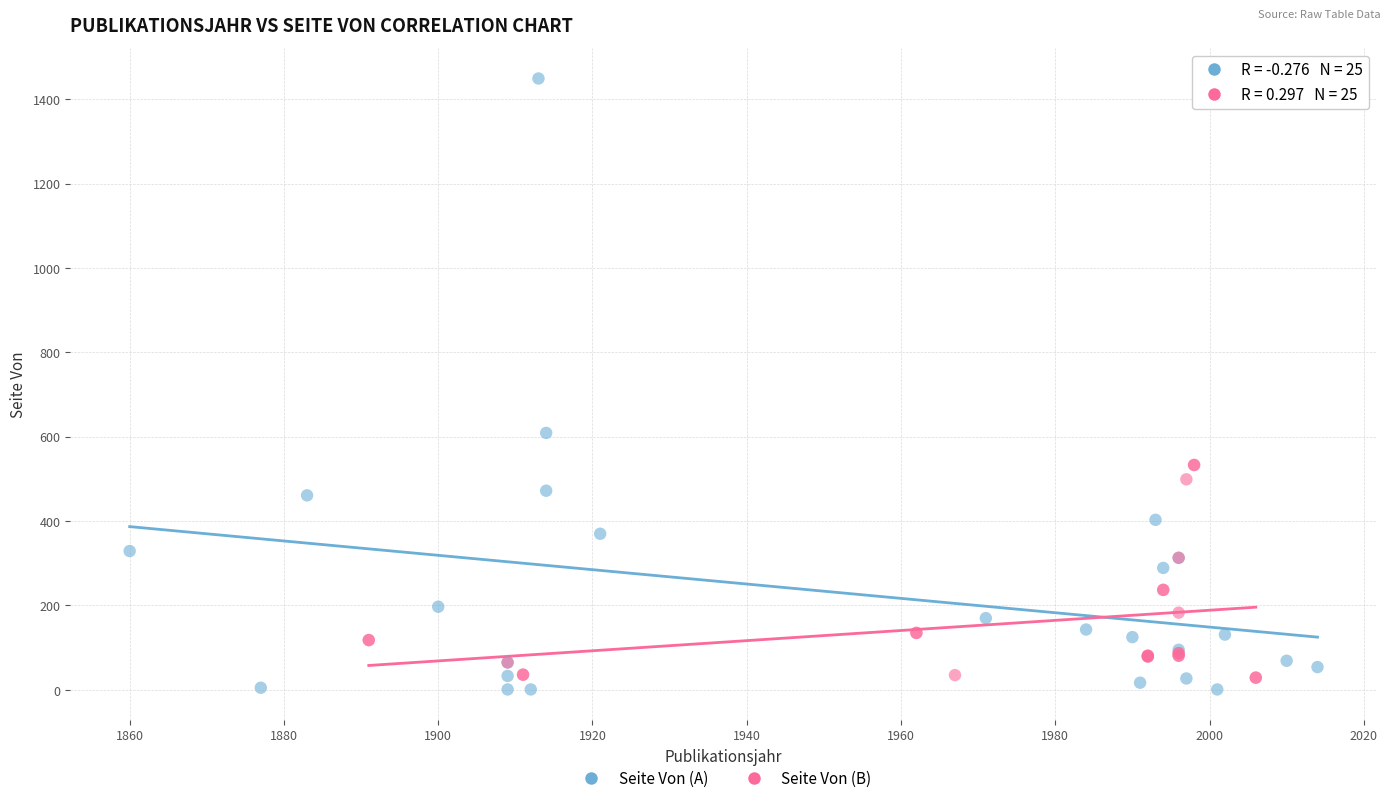

Which series contains the lowest Y value?

Seite Von (A)